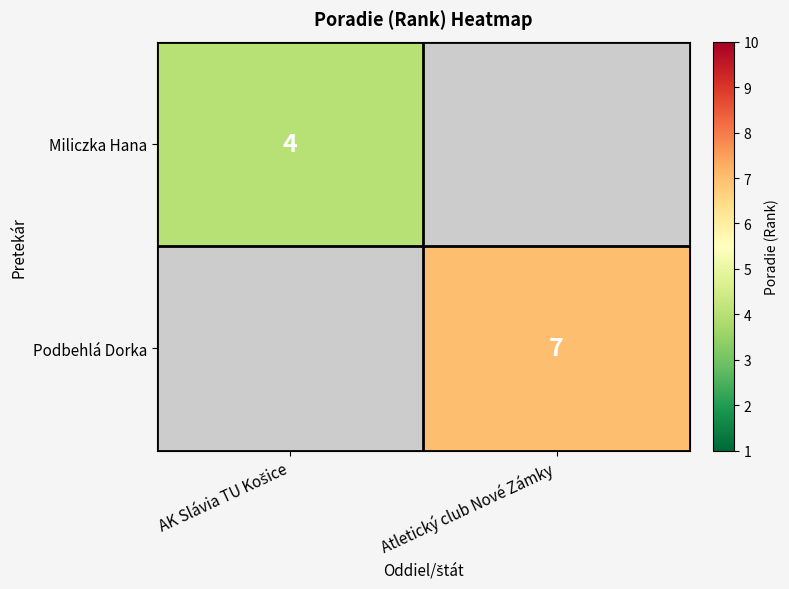

Rank the categories by Miliczka Hana value from highest to lowest.

AK Slávia TU Košice, Atletický club Nové Zámky